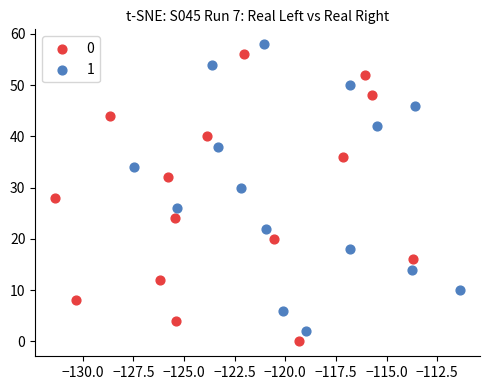

What are all the series names shown in the legend?

0, 1